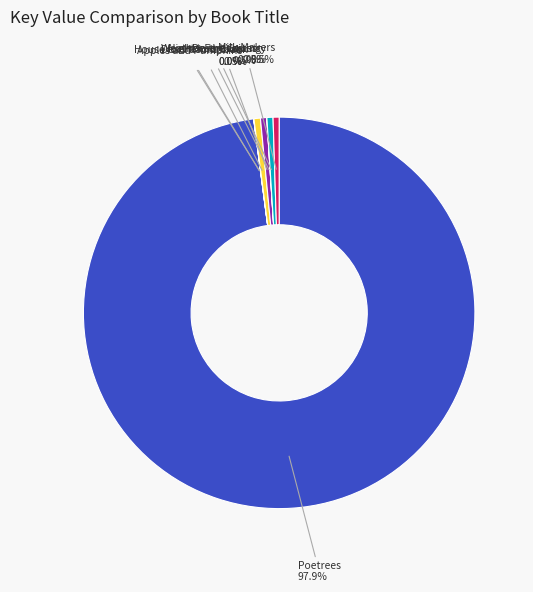

What is the largest slice in the pie chart?

Poetrees